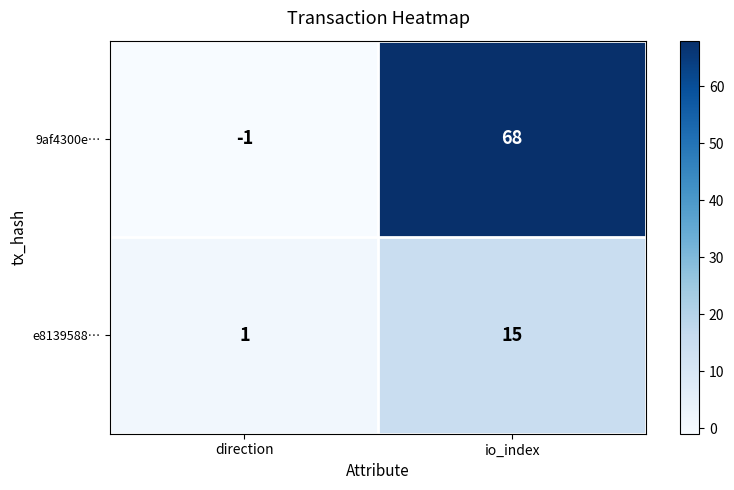

List the series in order of their peak value, lowest first.

e8139588…, 9af4300e…